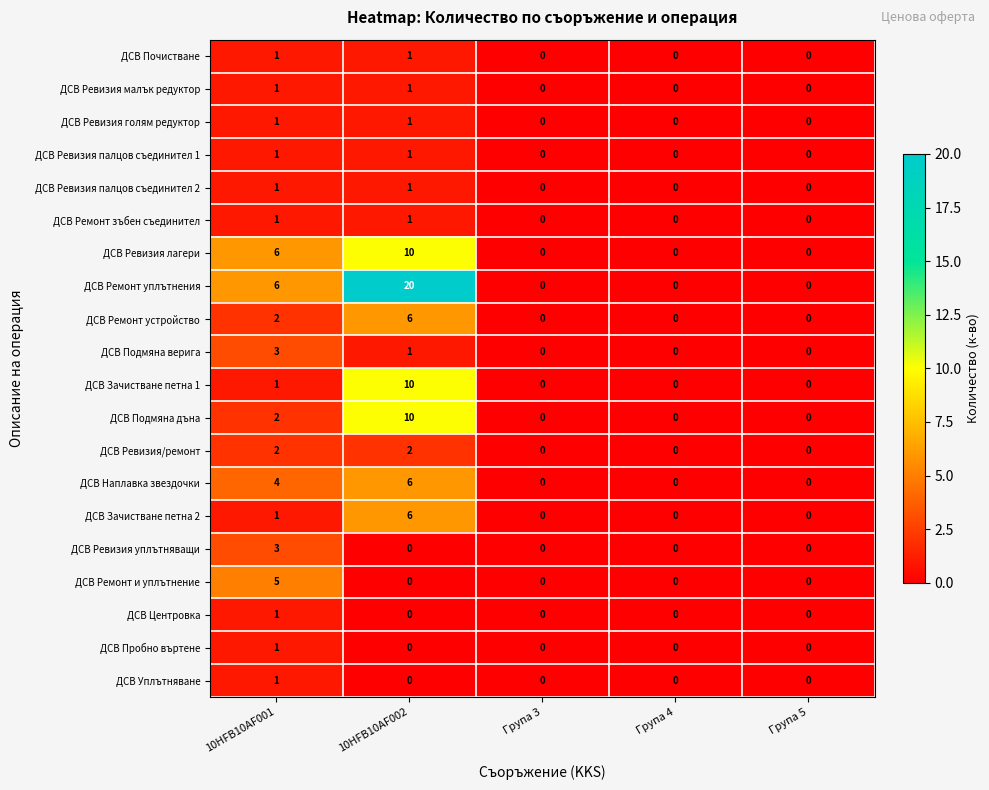

True or false: ДСВ Ремонт и уплътнение has a value of -3 at 10HFB10AF002.

False